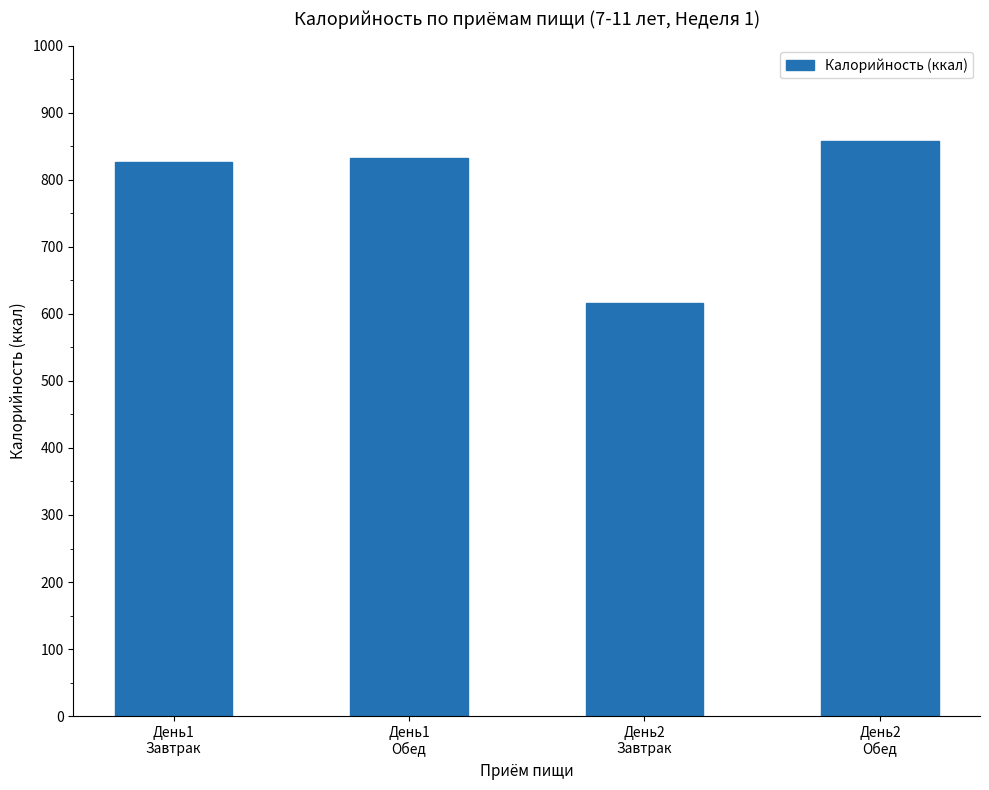

What is the approximate value at День2
Завтрак?

616.6